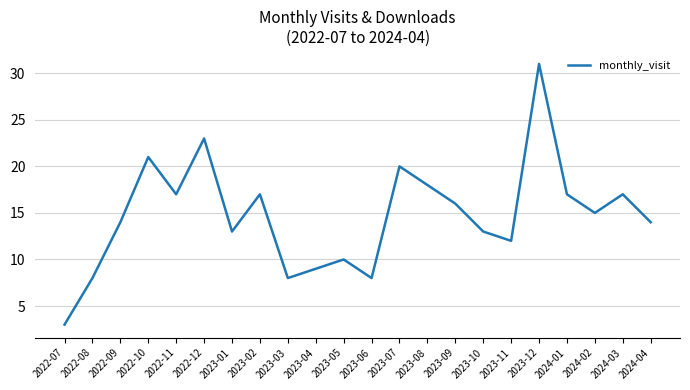

How many categories are shown in the chart?

22